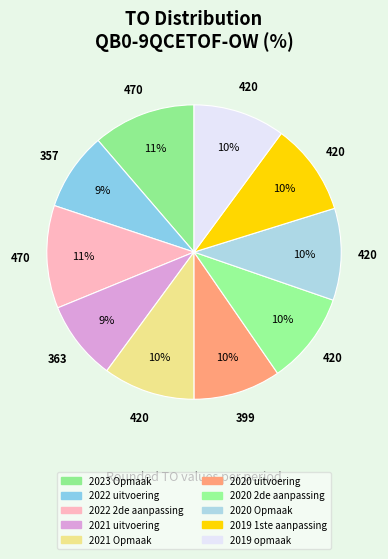

Is it true that 2023 Opmaak is 11% of the pie?

True